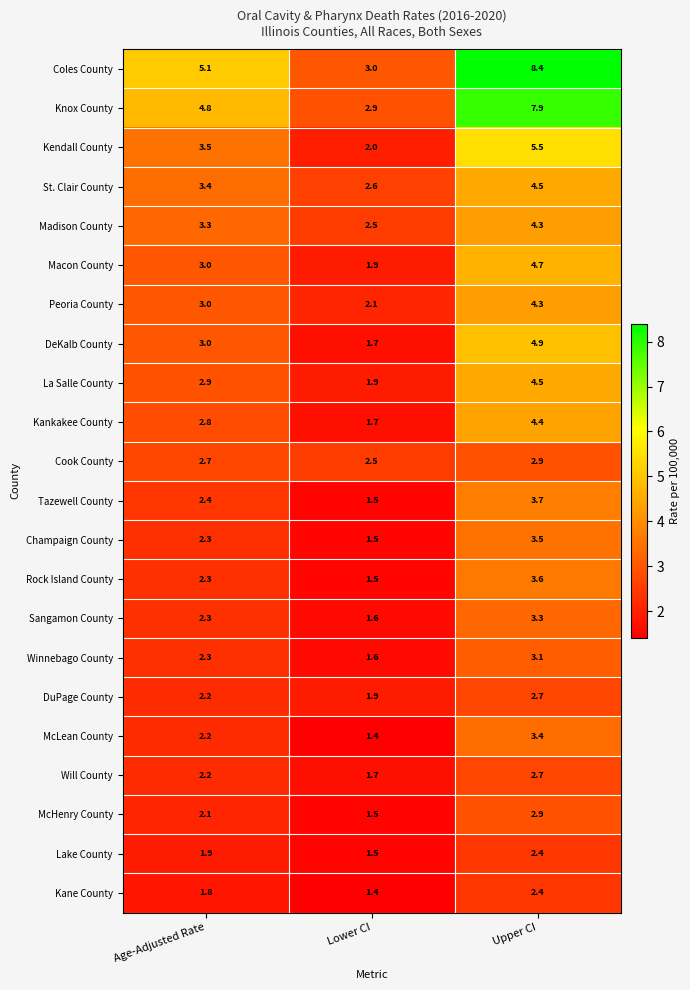

What is the total value across all series at Upper CI?

90.0